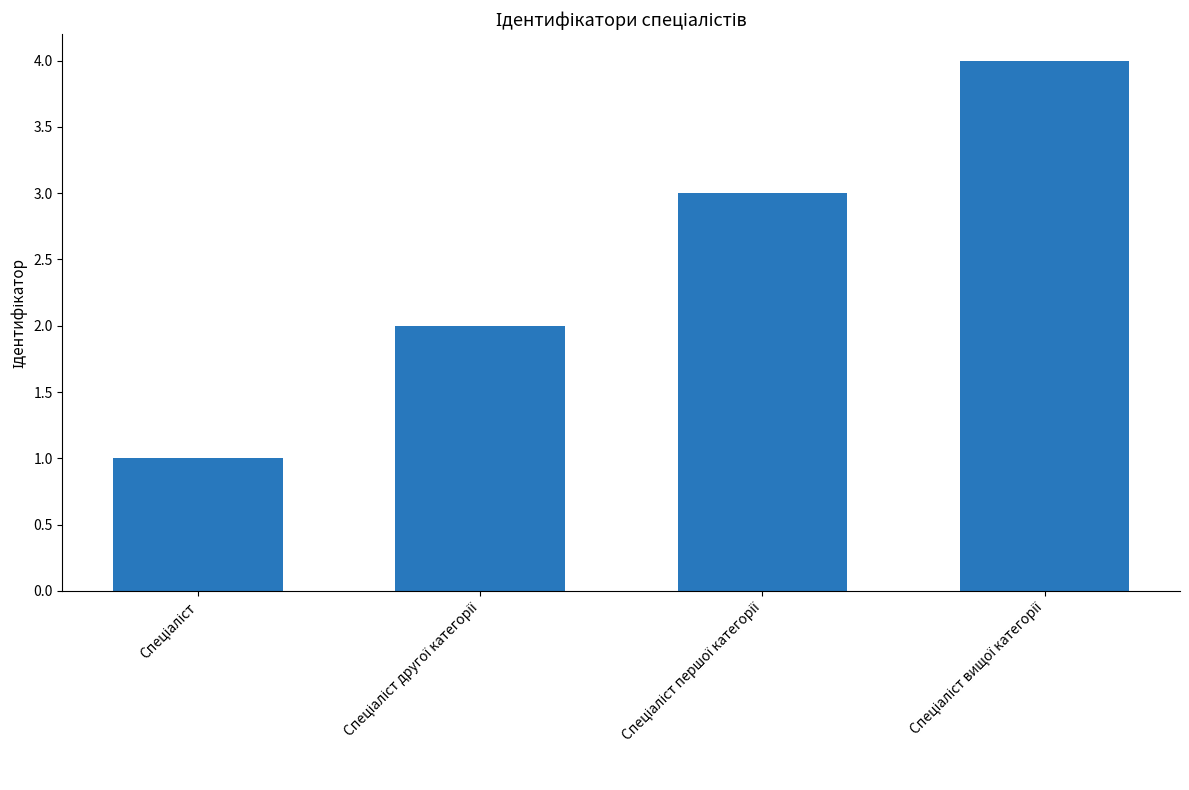

Count the values in the range 2 to 4.

3